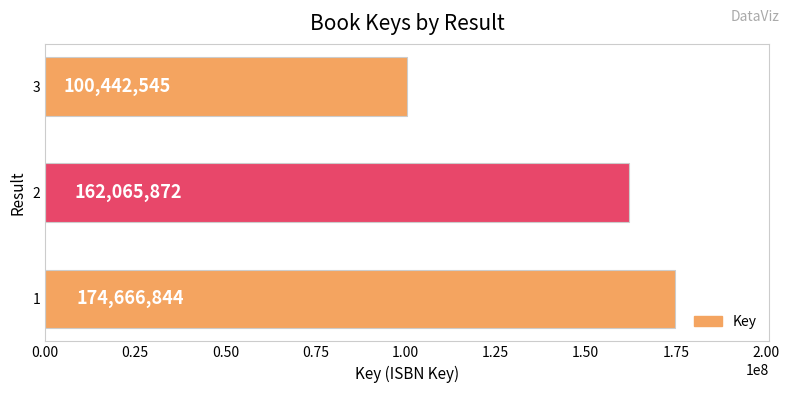

How many distinct data groups are displayed?

1